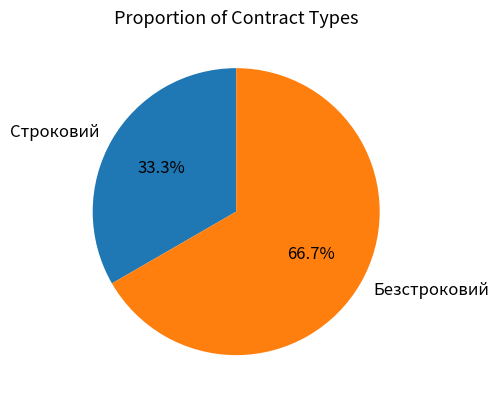

Which slice represents more than half of the pie?

Безстроковий